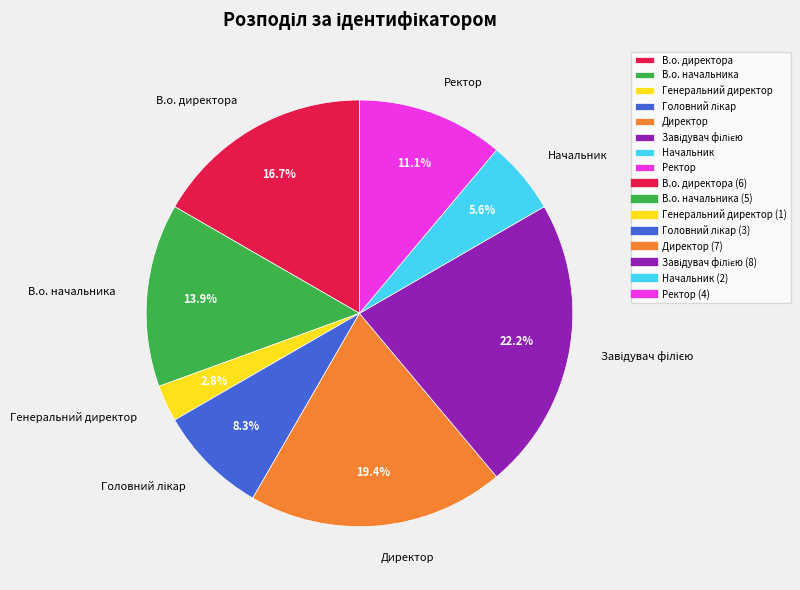

How many segments does this pie chart have?

8